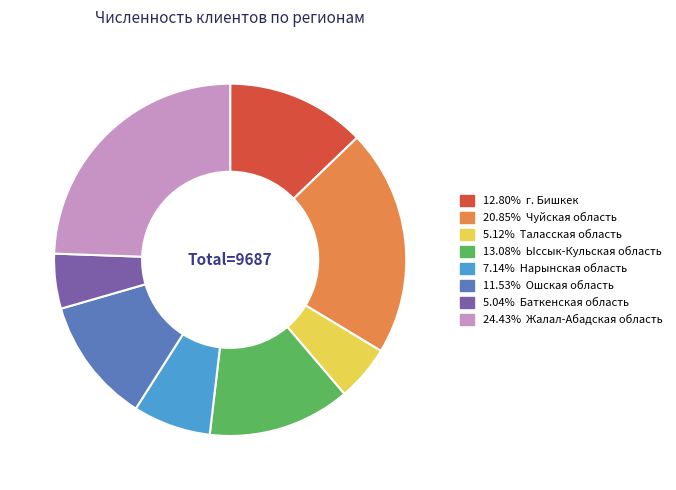

Is there a majority slice in this chart?

No